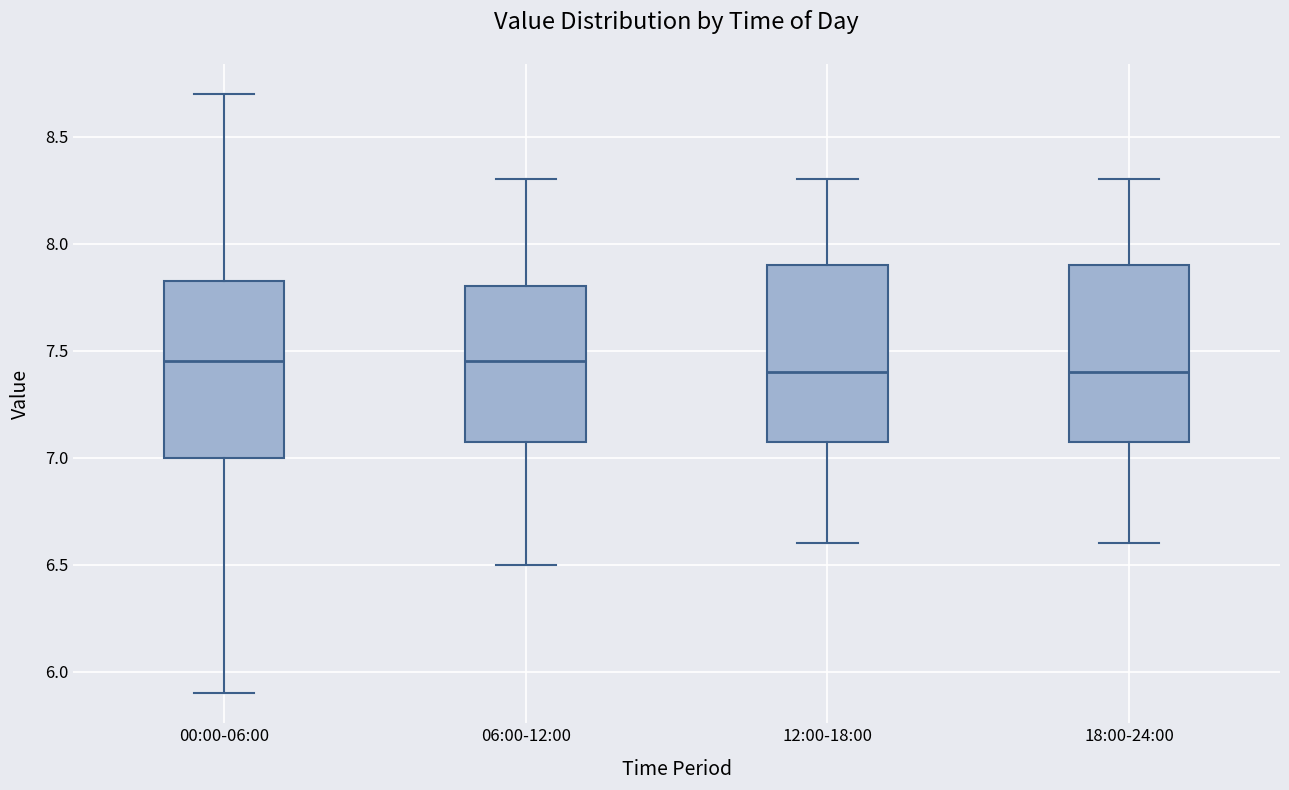

Reading left to right, read every box against the y-axis: the position of its median line, the range the box covers, and the ends of its whiskers. The values are not printed on the chart, so give them approximately, as read against the axis.

00:00-06:00: median 7.45, box 7.00 to 7.85, whiskers 5.90 to 8.70
06:00-12:00: median 7.45, box 7.10 to 7.80, whiskers 6.50 to 8.30
12:00-18:00: median 7.40, box 7.10 to 7.90, whiskers 6.60 to 8.30
18:00-24:00: median 7.40, box 7.10 to 7.90, whiskers 6.60 to 8.30